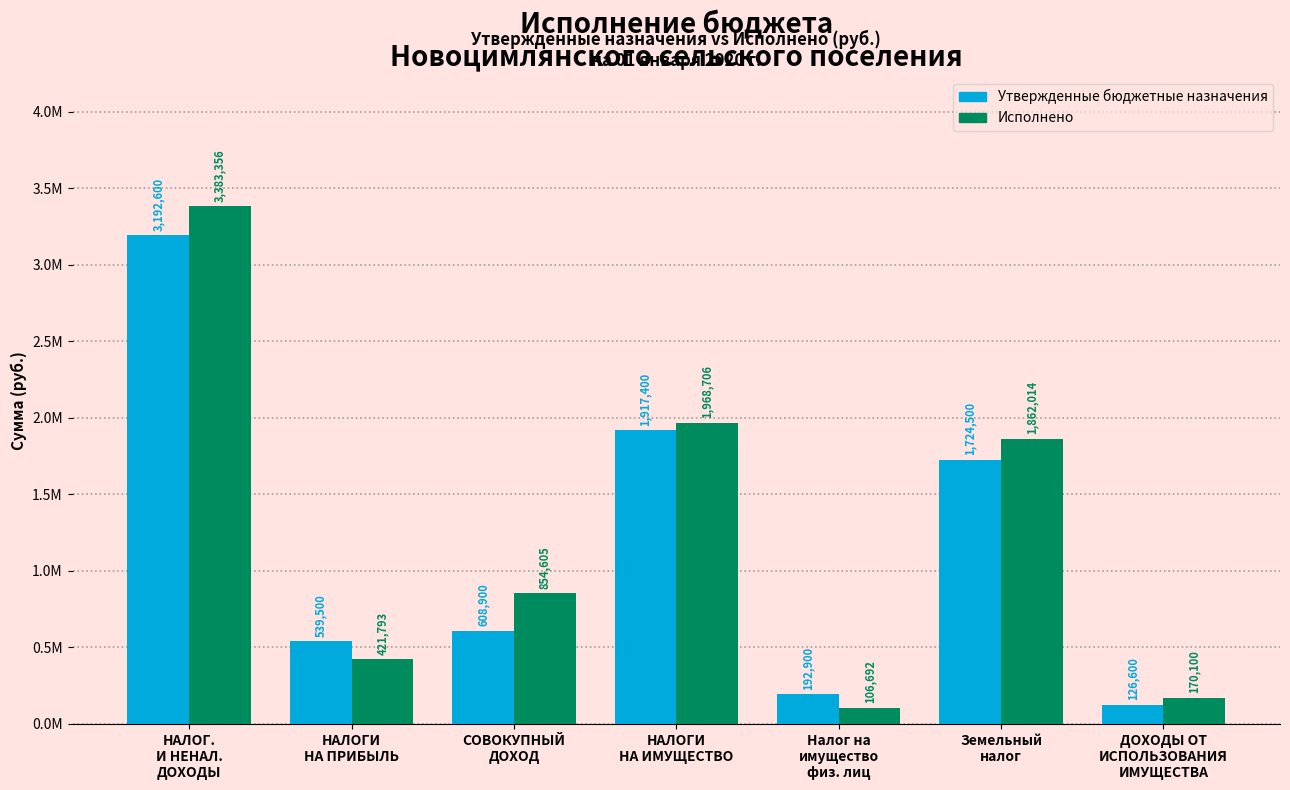

What are all the series names shown in the legend?

Утвержденные бюджетные назначения, Исполнено